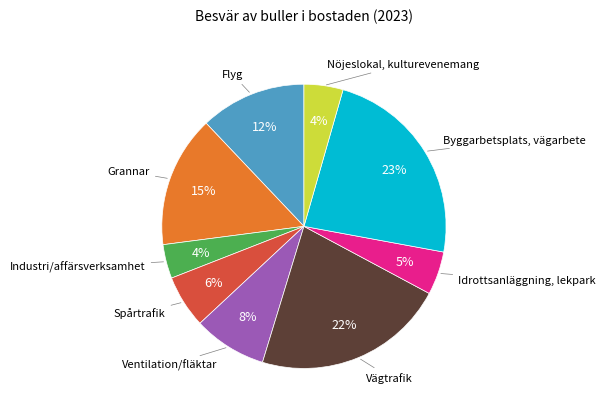

Is it true that Spårtrafik is 20% of the pie?

False